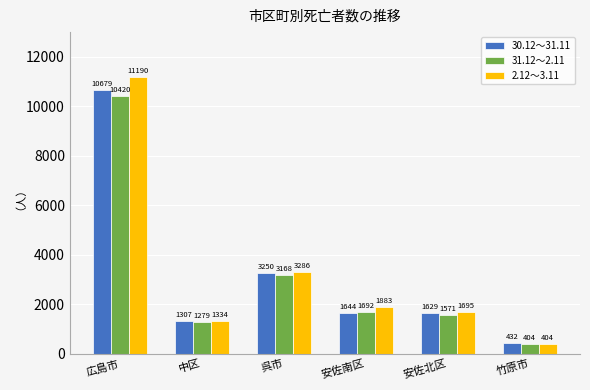

At 広島市, list the series in order from largest to smallest.

2.12～3.11, 30.12～31.11, 31.12～2.11